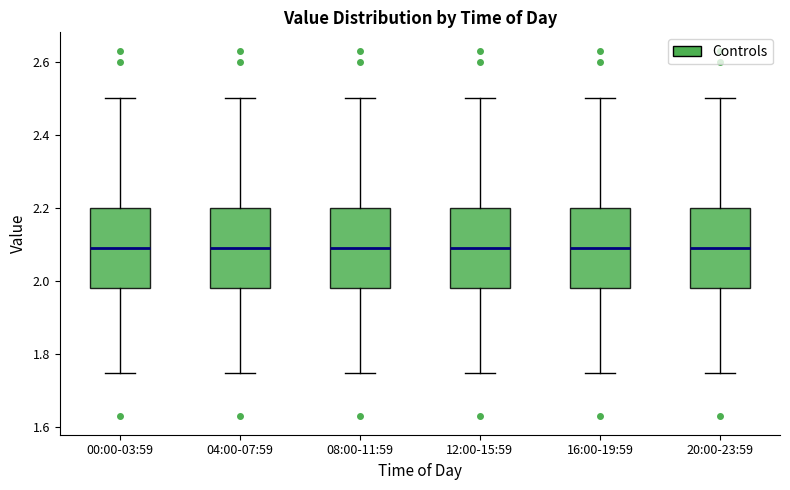

Where is the upper edge of the box for 16:00-19:59 on the y-axis? The values are not printed on the chart, so give them approximately, as read against the axis.

2.20